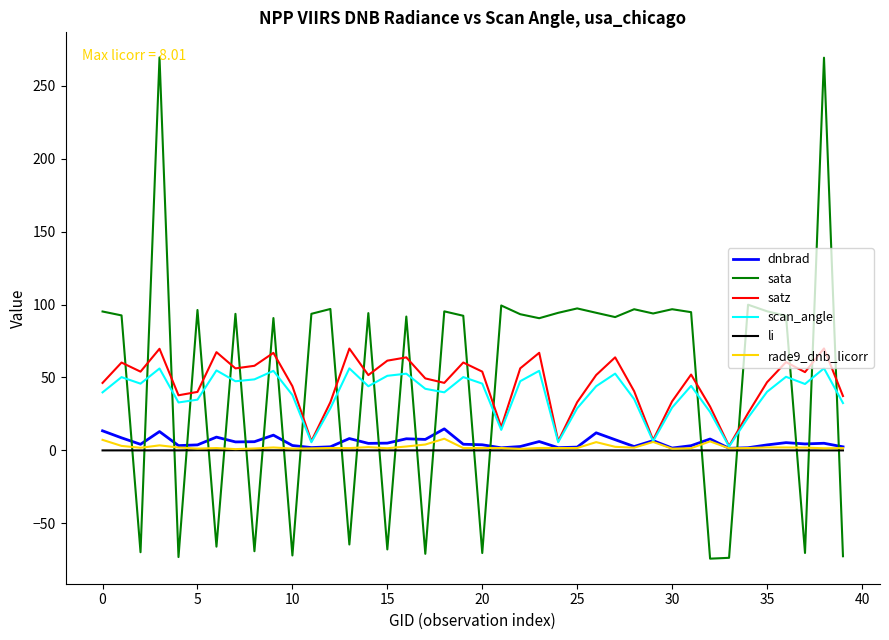

Which series has the largest range (max minus min)?

sata